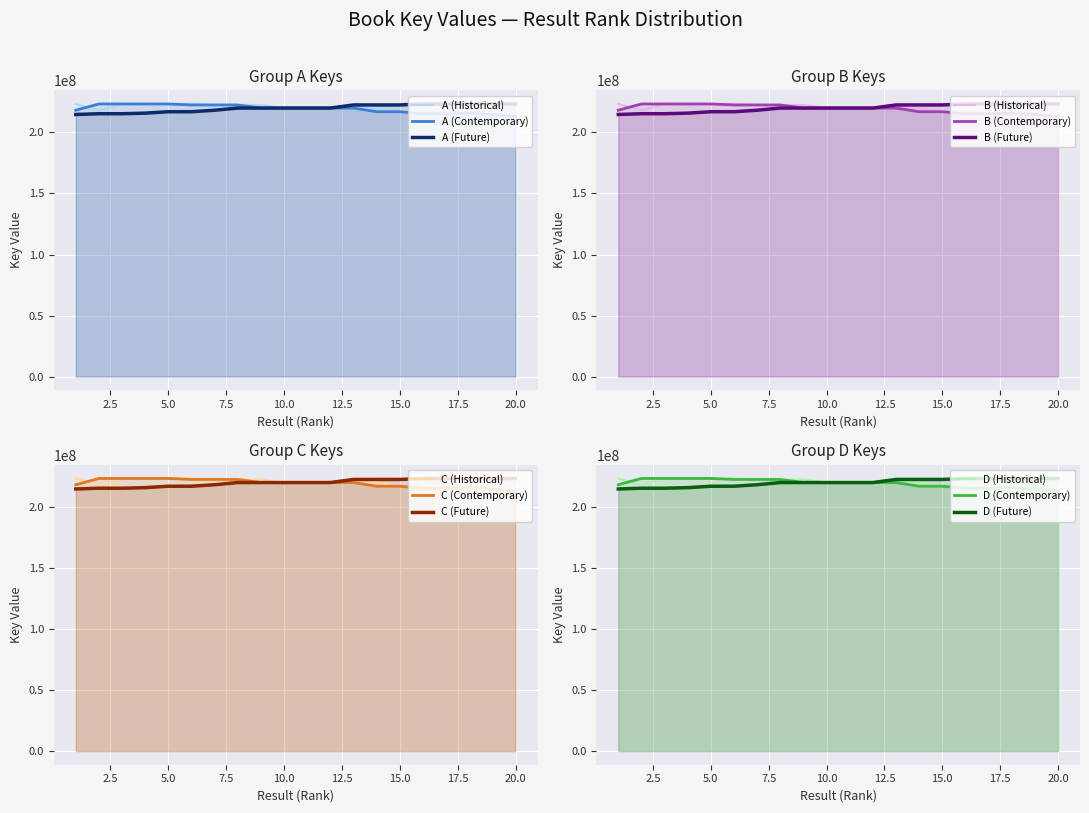

Which category has the highest value in the Key (Contemporary) series?

3